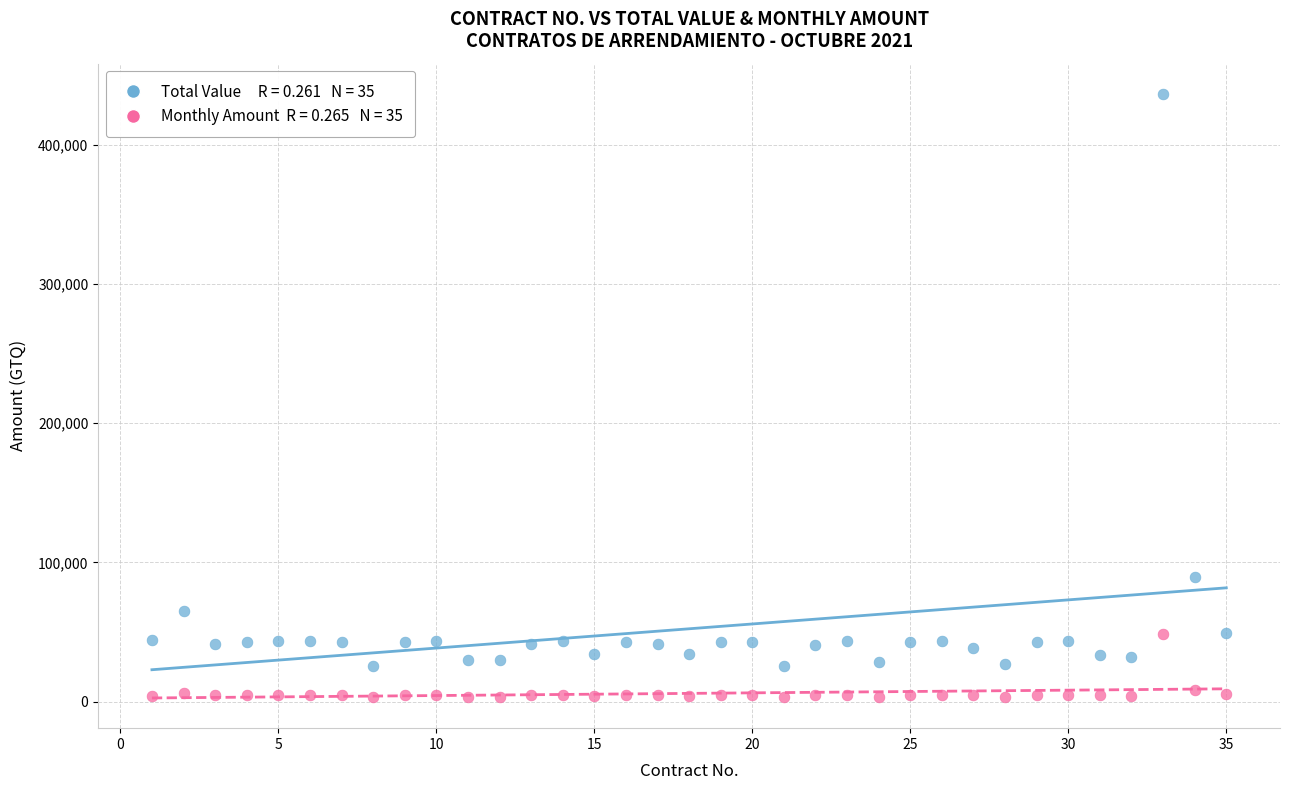

Across all data points, what is the range of Y values (max minus min)?

433500.0